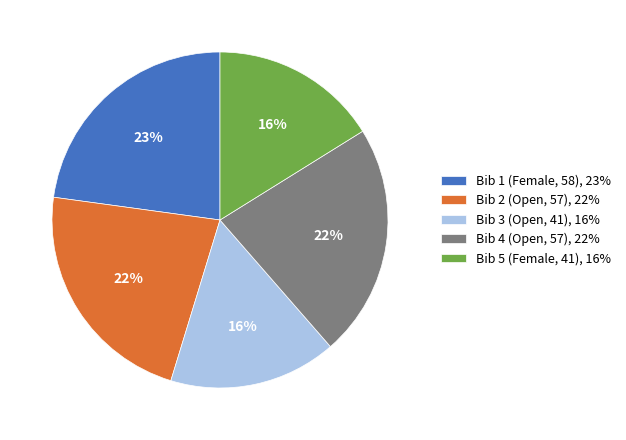

Combined, do Bib 1 (Female, 58), 23% and Bib 3 (Open, 41), 16% account for over 50%?

No